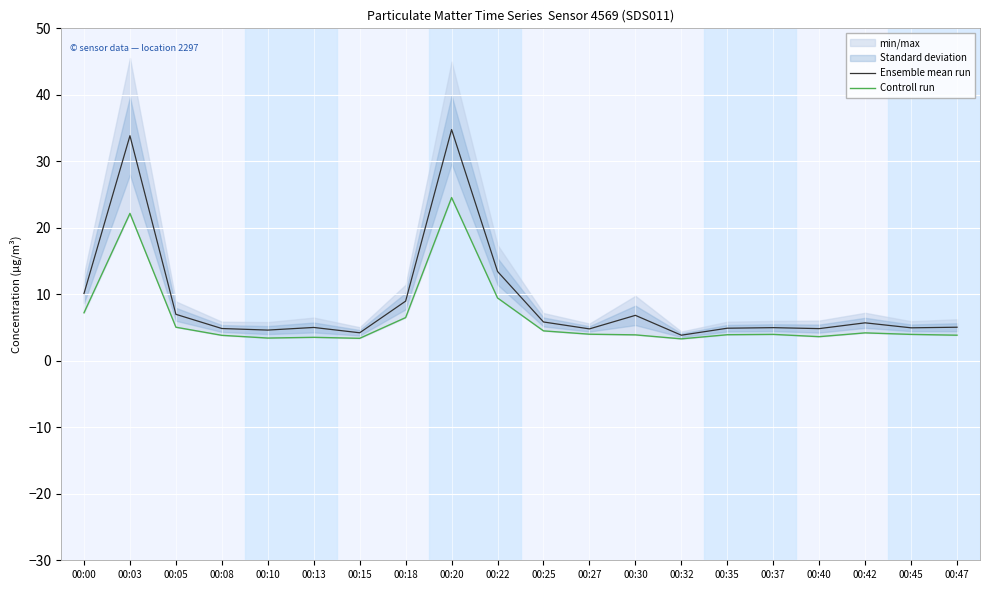

Reading left to right, extract all data points from this chart.

Ensemble mean run: 10.1	33.9	7.0	4.9	4.6	5.0	4.2	9.0	34.8	13.4	5.8	4.8	6.8	3.9	4.9	5.0	4.8	5.7	5.0	5.0
Controll run: 7.2	22.2	5.0	3.8	3.4	3.5	3.4	6.5	24.6	9.4	4.5	4.0	3.9	3.3	3.9	4.0	3.6	4.2	4.0	3.9